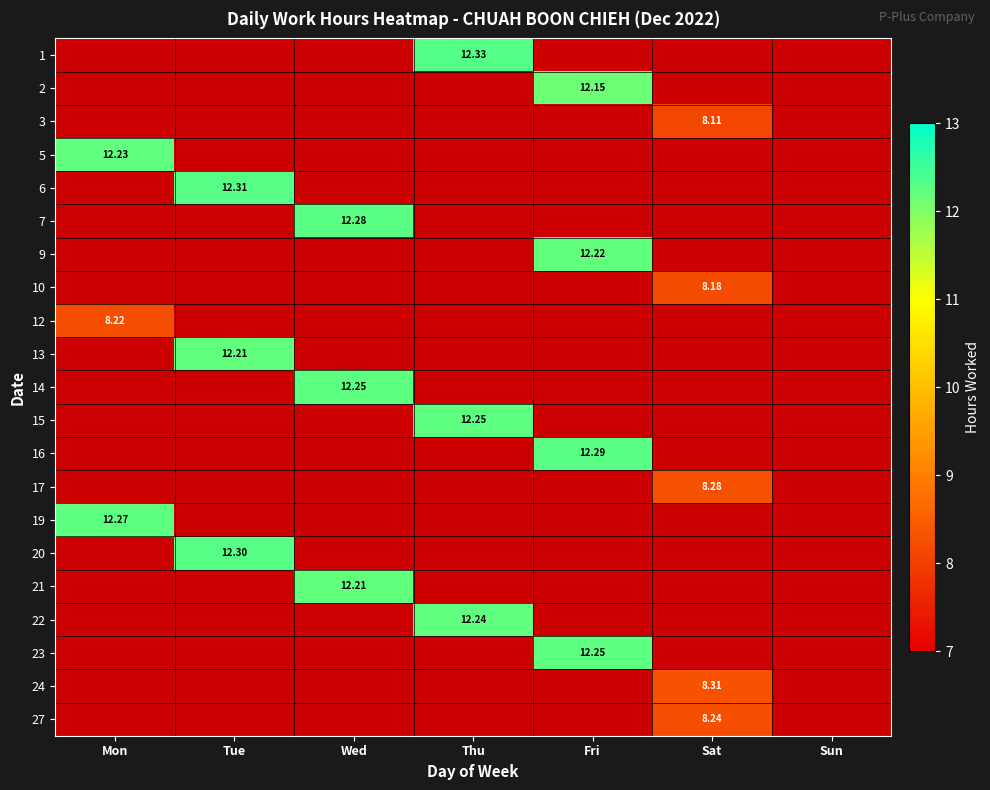

At which category does the chart reach its peak across all series?

Thu